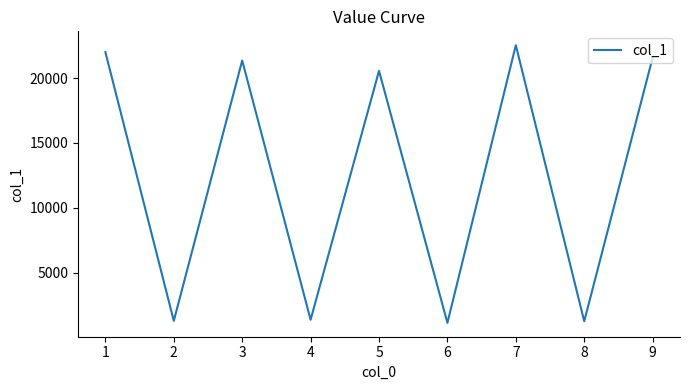

What is the difference between the maximum and minimum values?

21432